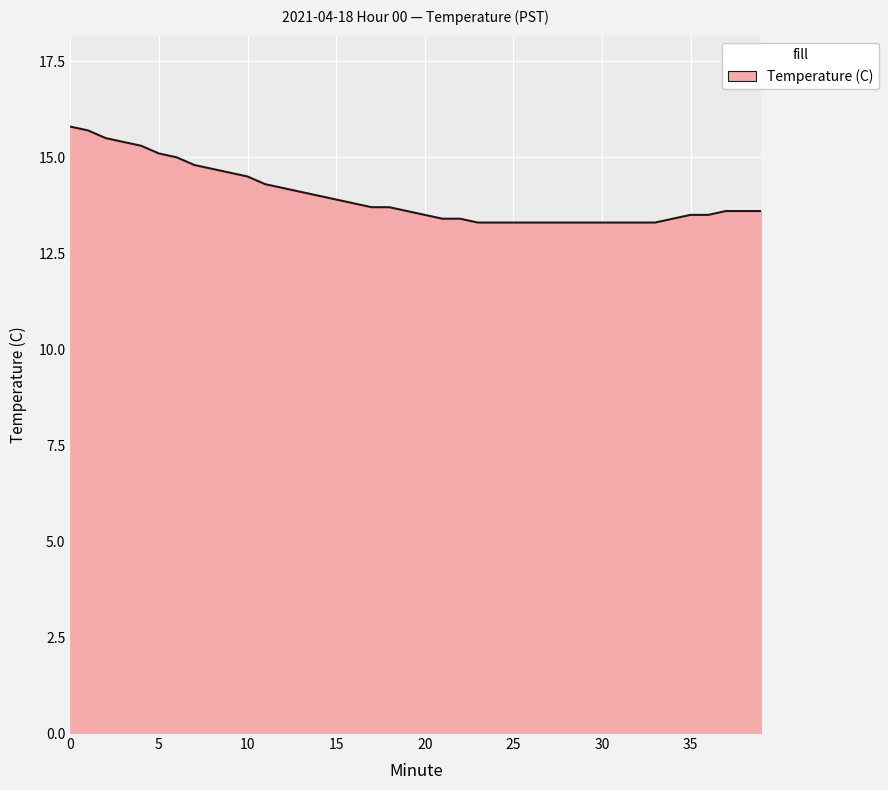

Does the chart display data point markers on the line(s)?

No